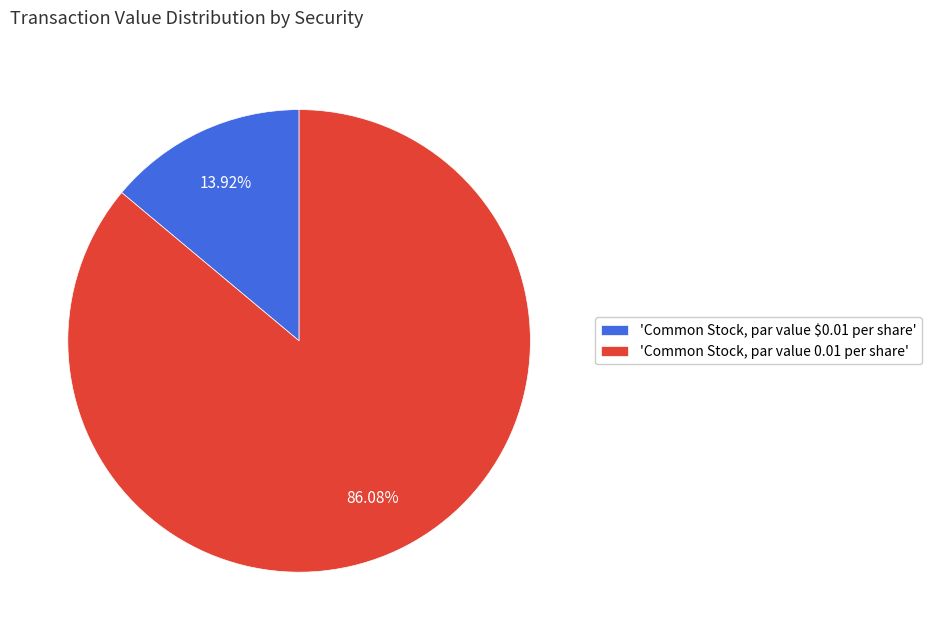

Is there a majority slice in this chart?

Yes